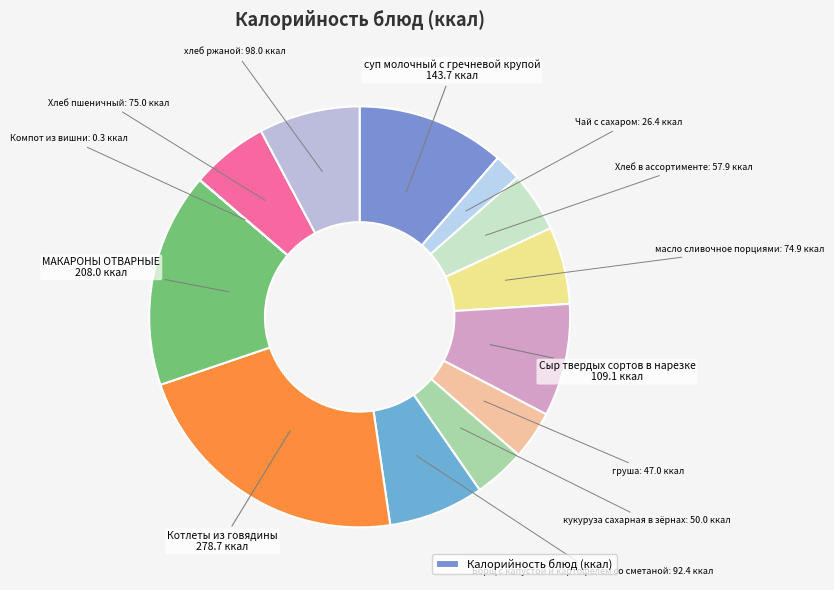

Is there a majority slice in this chart?

No